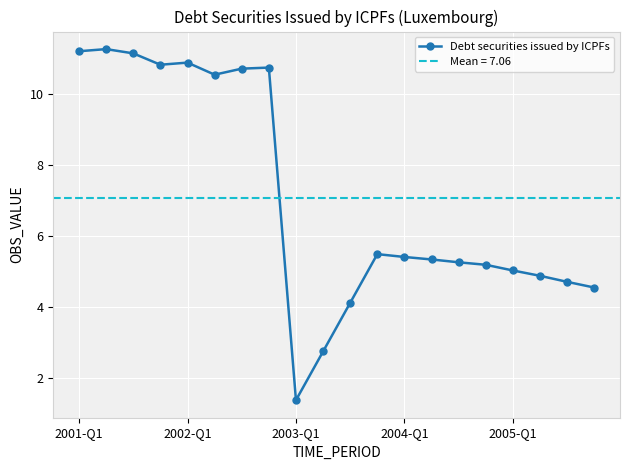

What is the lowest value of the Debt securities issued by ICPFs series?

1.4